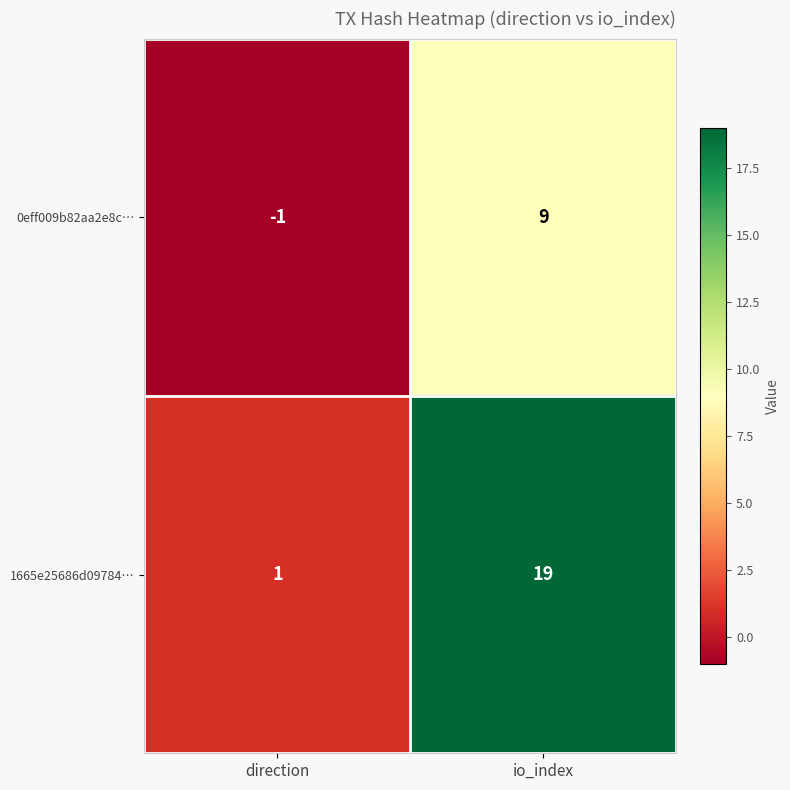

List the series in order of their peak value, lowest first.

0eff009b82aa2e8c…, 1665e25686d09784…